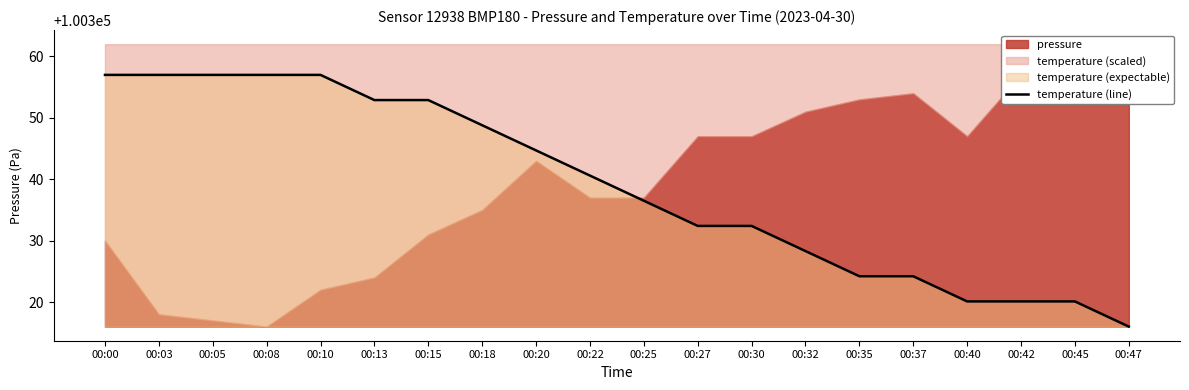

Where does the data first go above 100340?

00:00